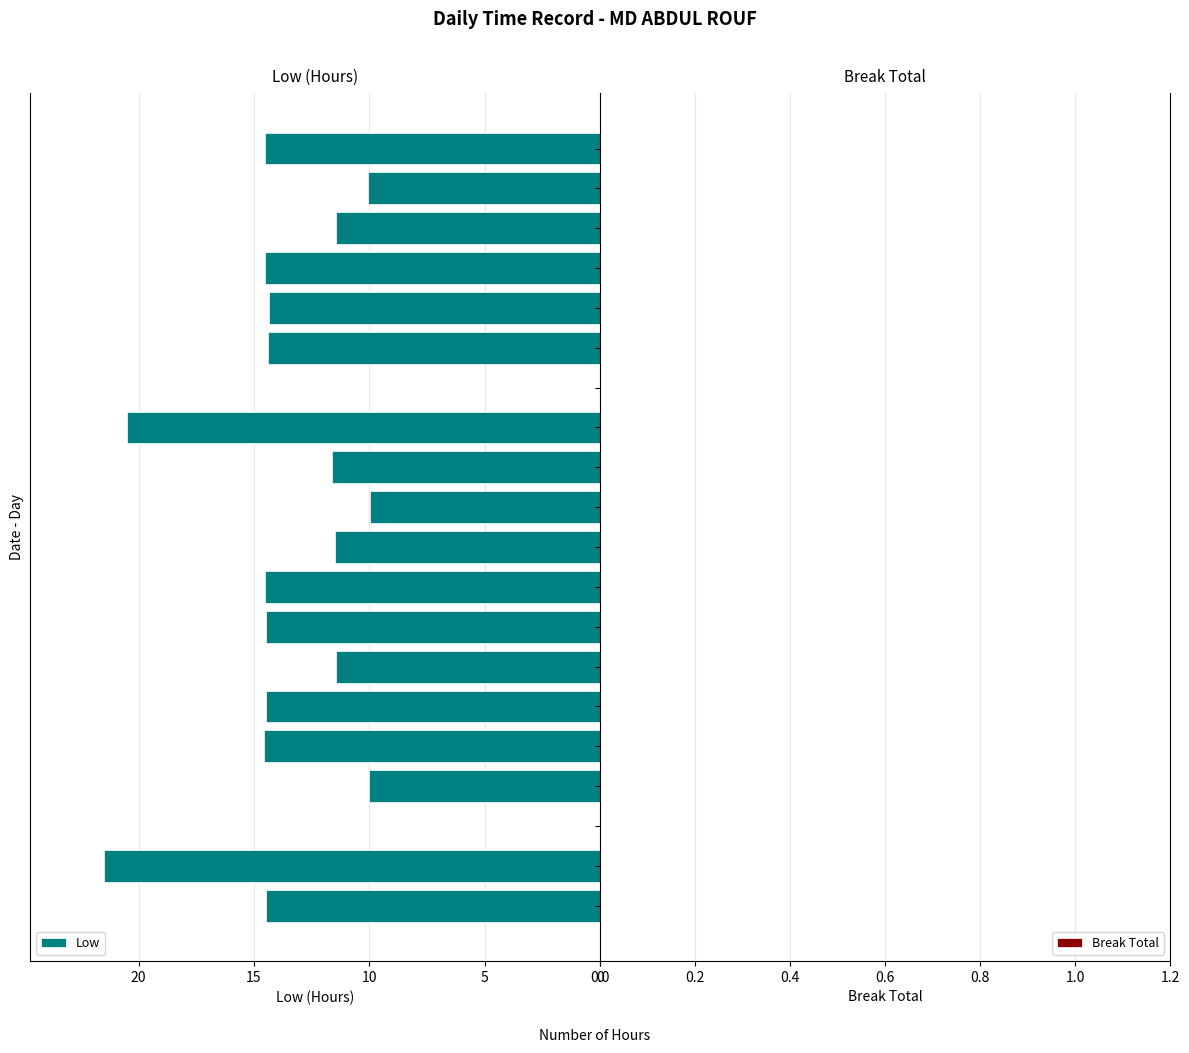

Which category has the highest value across all series?

27-Sat